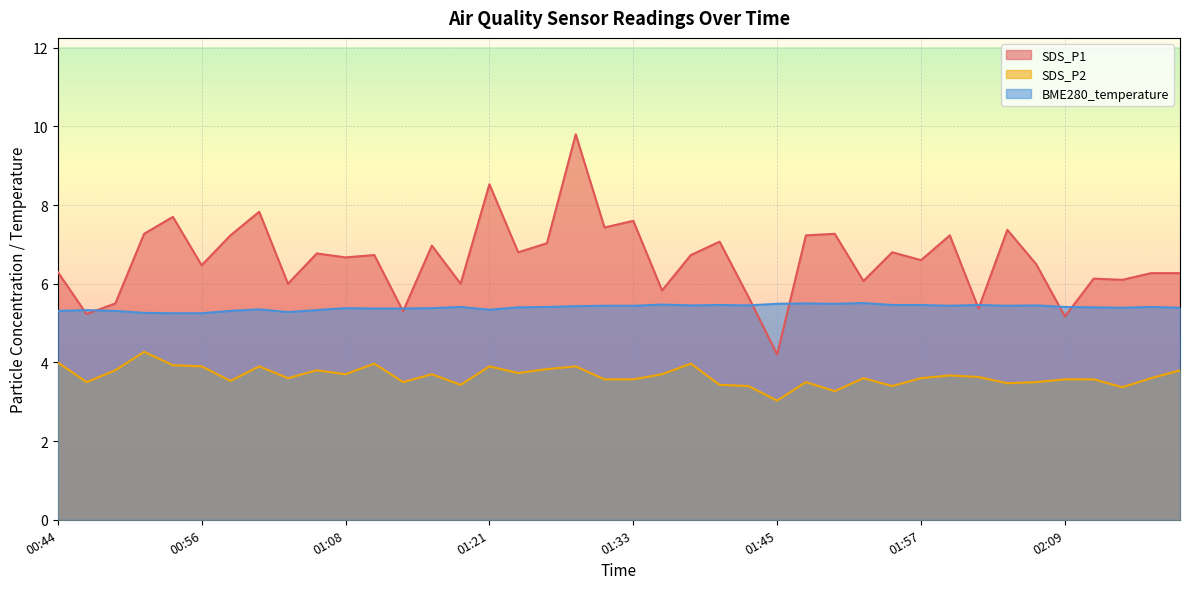

Reading left to right, extract all data points from this chart.

SDS_P1: 00:44=6.3	00:47=5.2	00:49=5.5	00:51=7.3	00:54=7.7	00:56=6.5	00:59=7.2	01:01=7.8	01:04=6.0	01:06=6.8	01:08=6.7	01:11=6.7	01:13=5.3	01:16=7.0	01:18=6.0	01:21=8.5	01:23=6.8	01:26=7.0	01:28=9.8	01:30=7.4	01:33=7.6	01:35=5.8	01:38=6.7	01:40=7.1	01:43=5.7	01:45=4.2	01:47=7.2	01:50=7.3	01:52=6.1	01:55=6.8	01:57=6.6	02:00=7.2	02:02=5.4	02:04=7.4	02:07=6.5	02:09=5.2	02:12=6.1	02:14=6.1	02:17=6.3	02:19=6.3
SDS_P2: 00:44=4.0	00:47=3.5	00:49=3.8	00:51=4.3	00:54=3.9	00:56=3.9	00:59=3.5	01:01=3.9	01:04=3.6	01:06=3.8	01:08=3.7	01:11=4.0	01:13=3.5	01:16=3.7	01:18=3.4	01:21=3.9	01:23=3.7	01:26=3.8	01:28=3.9	01:30=3.6	01:33=3.6	01:35=3.7	01:38=4.0	01:40=3.4	01:43=3.4	01:45=3.0	01:47=3.5	01:50=3.3	01:52=3.6	01:55=3.4	01:57=3.6	02:00=3.7	02:02=3.6	02:04=3.5	02:07=3.5	02:09=3.6	02:12=3.6	02:14=3.4	02:17=3.6	02:19=3.8
BME280_temperature: 00:44=5.3	00:47=5.3	00:49=5.3	00:51=5.3	00:54=5.2	00:56=5.2	00:59=5.3	01:01=5.3	01:04=5.3	01:06=5.3	01:08=5.4	01:11=5.4	01:13=5.4	01:16=5.4	01:18=5.4	01:21=5.3	01:23=5.4	01:26=5.4	01:28=5.4	01:30=5.4	01:33=5.4	01:35=5.5	01:38=5.5	01:40=5.5	01:43=5.5	01:45=5.5	01:47=5.5	01:50=5.5	01:52=5.5	01:55=5.5	01:57=5.5	02:00=5.4	02:02=5.5	02:04=5.4	02:07=5.5	02:09=5.4	02:12=5.4	02:14=5.4	02:17=5.4	02:19=5.4